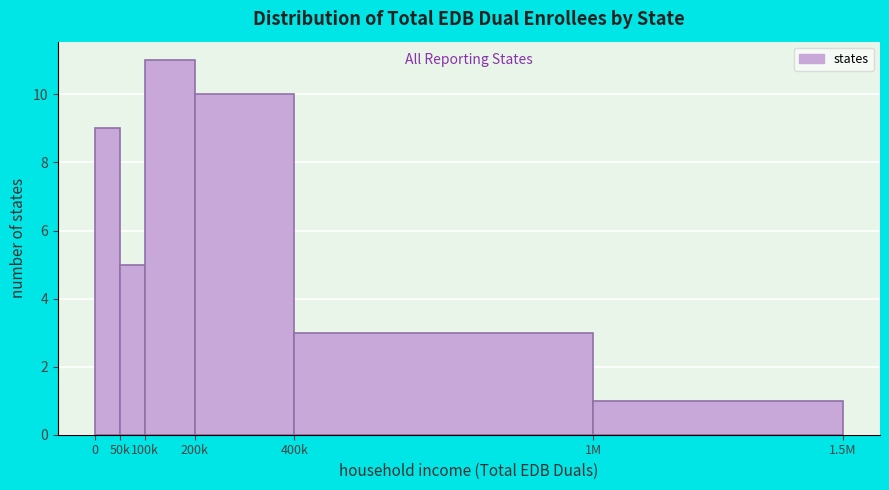

Reading left to right, transcribe all the data shown in this chart.

9	5	11	10	3	1